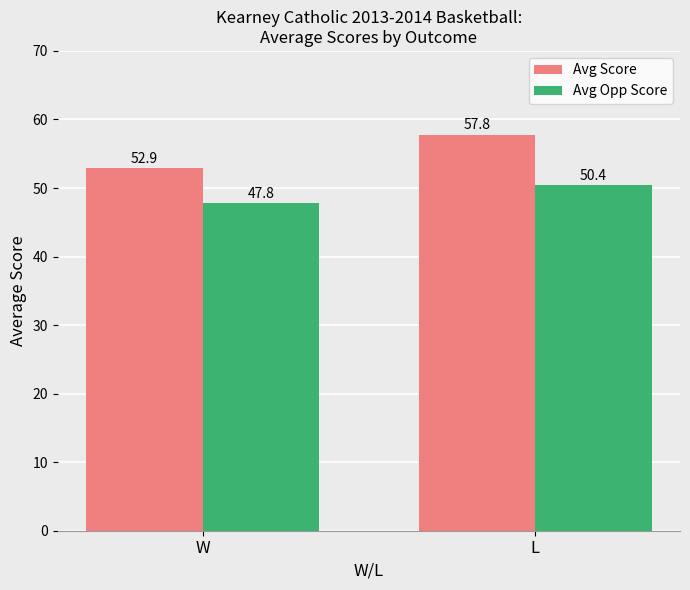

What is the highest value of the Avg Score series?

57.8